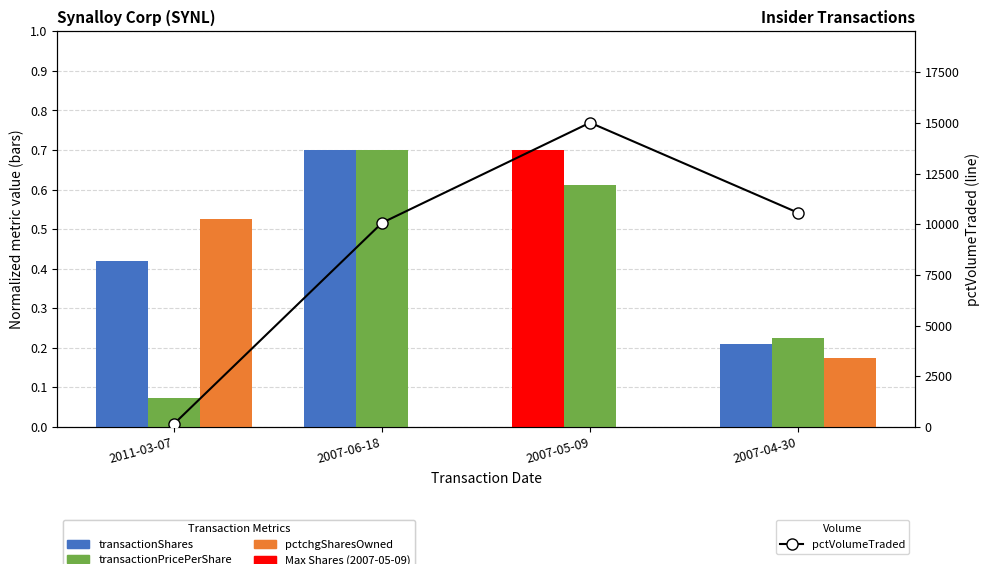

At which category is the sum across all series the highest?

2007-05-09